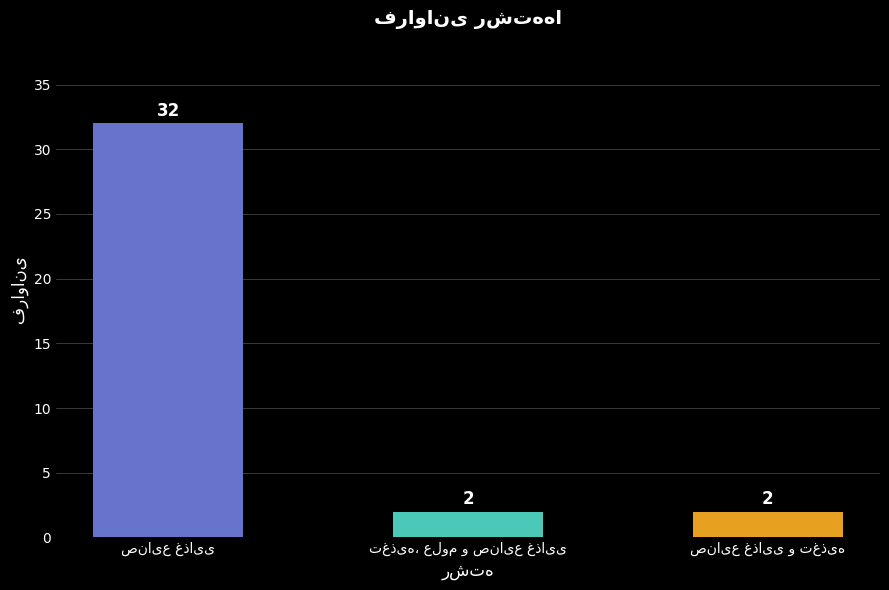

How many values are between 2 and 32?

3